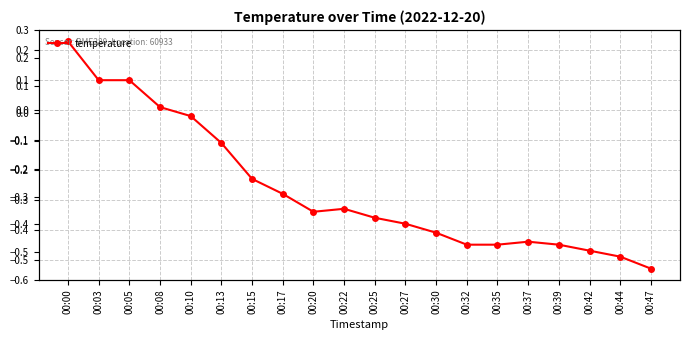

At which label does the data first exceed 0?

00:00